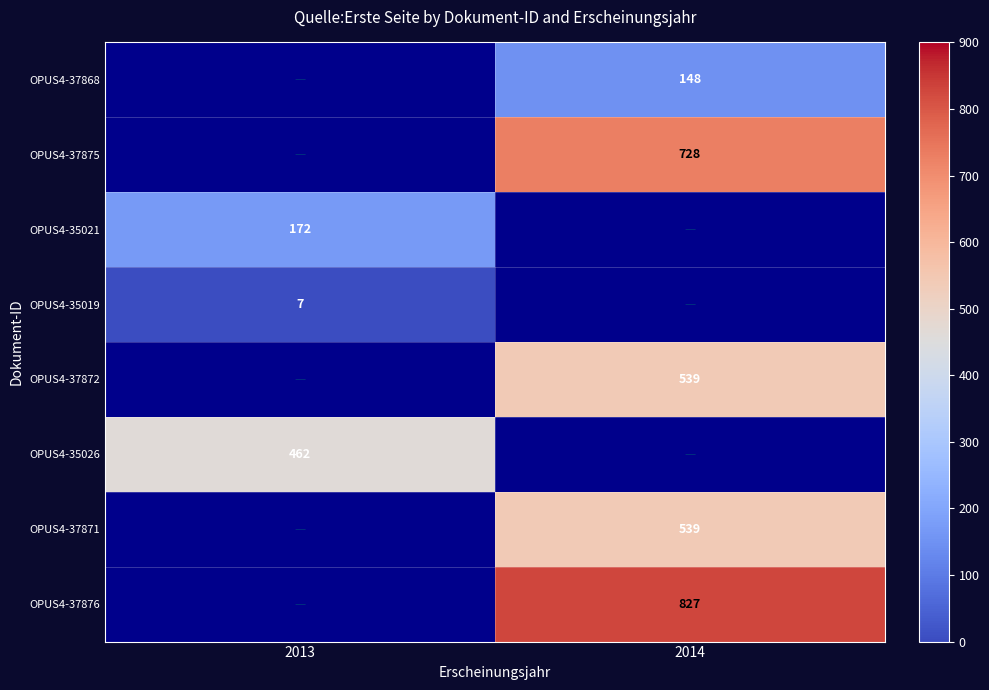

How many data points does each series have?

2